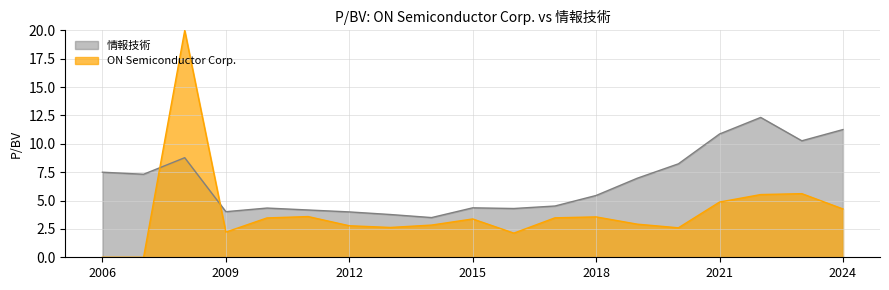

List the series in order of their peak value, highest first.

ON Semiconductor Corp., 情報技術